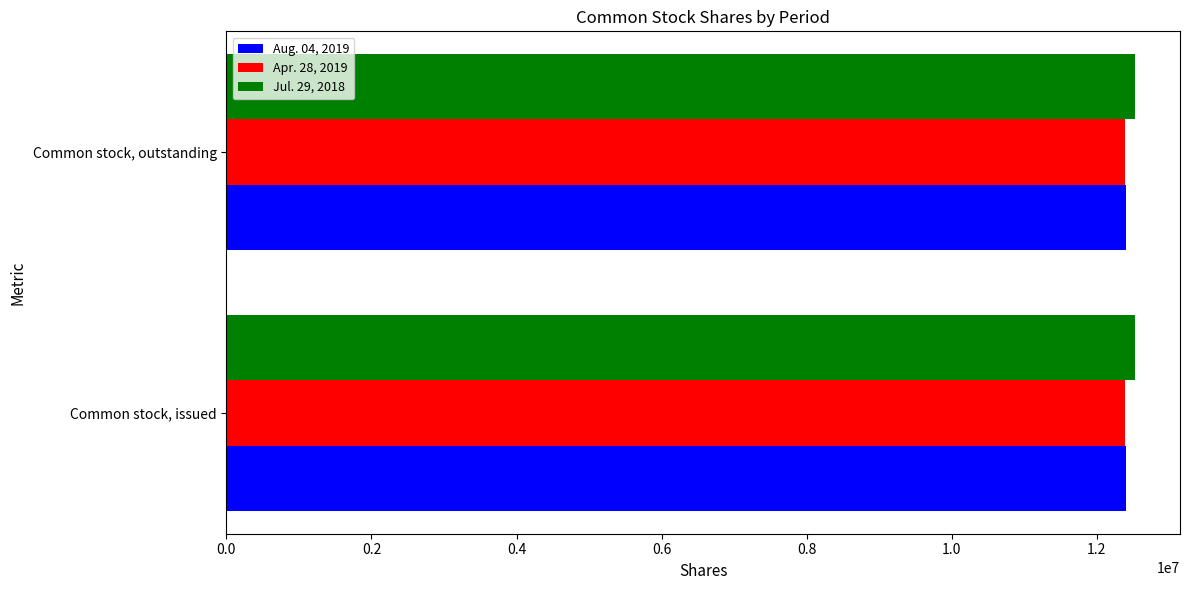

What is the total value across all series at Common stock, outstanding?

37318420